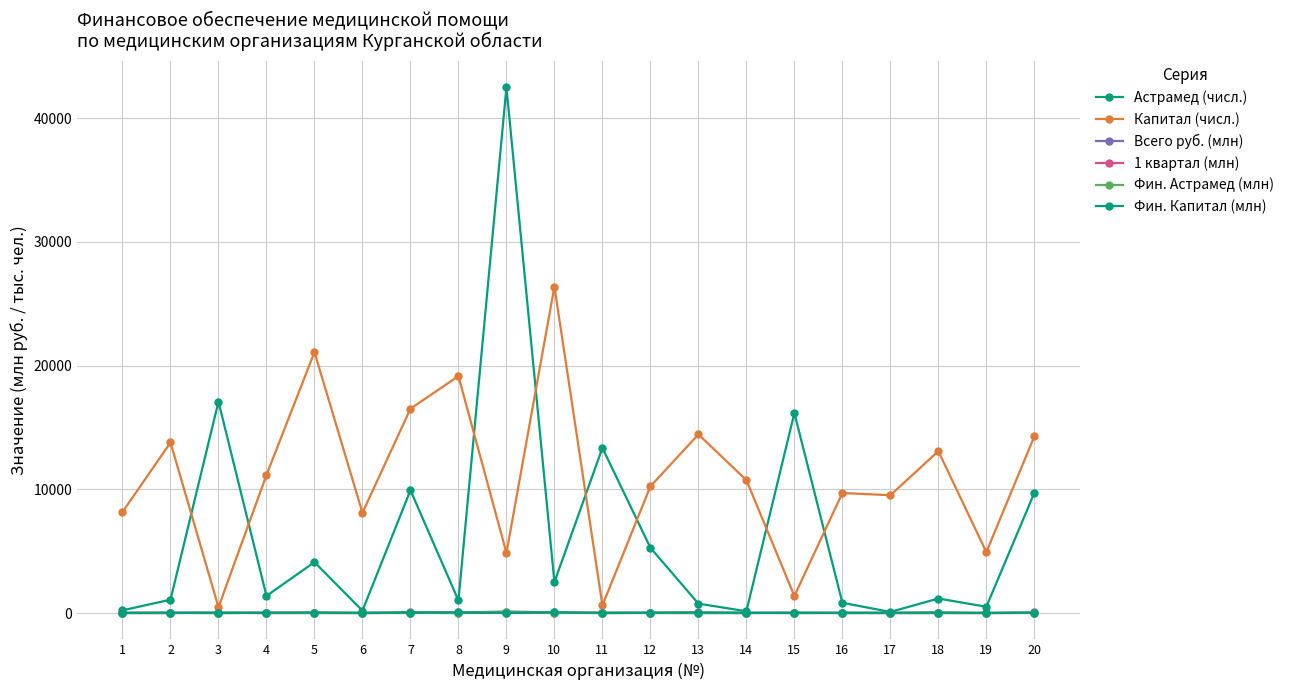

At 14, list the series in order from smallest to largest.

Фин. Астрамед (млн), 1 квартал (млн), Фин. Капитал (млн), Всего руб. (млн), Астрамед (числ.), Капитал (числ.)